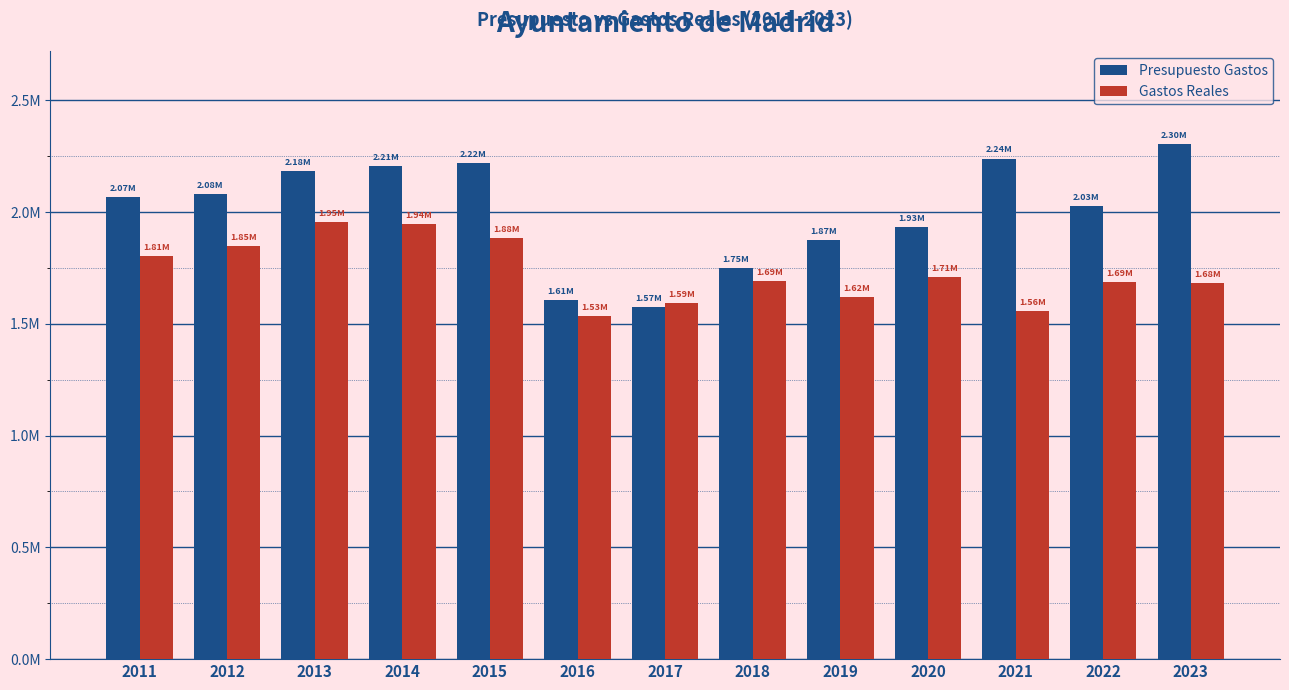

Which category has the lowest value in the Presupuesto Gastos series?

2017